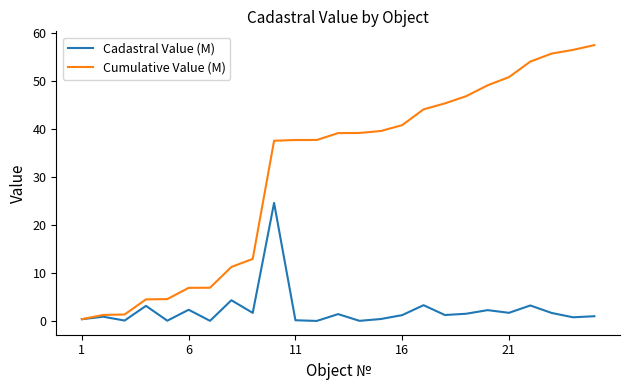

Rank the series by their maximum value, from lowest to highest.

Cadastral Value (M), Cumulative Value (M)